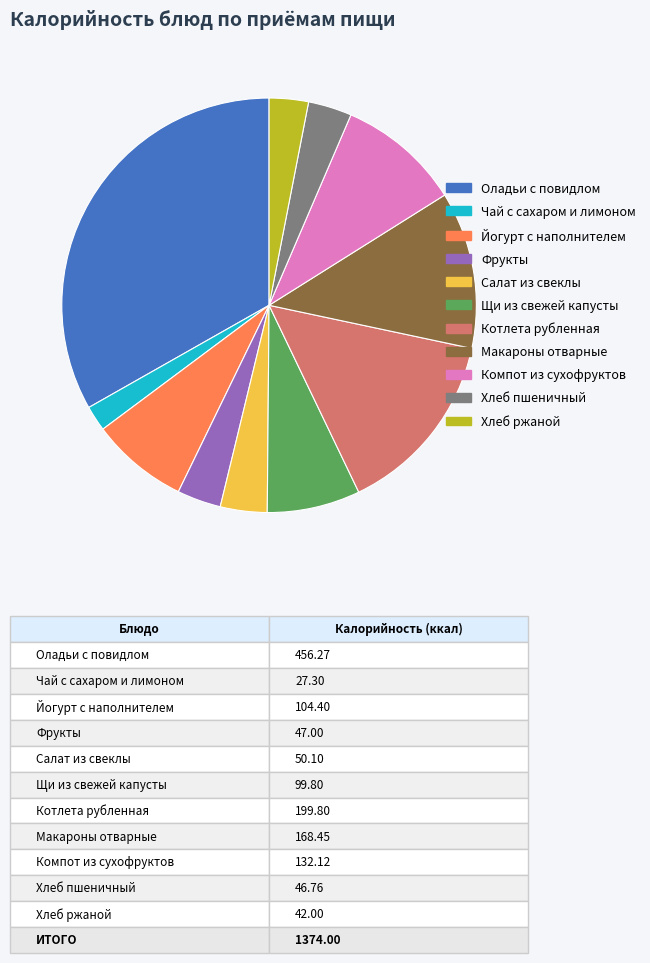

Is there any slice that represents more than half of the pie?

No